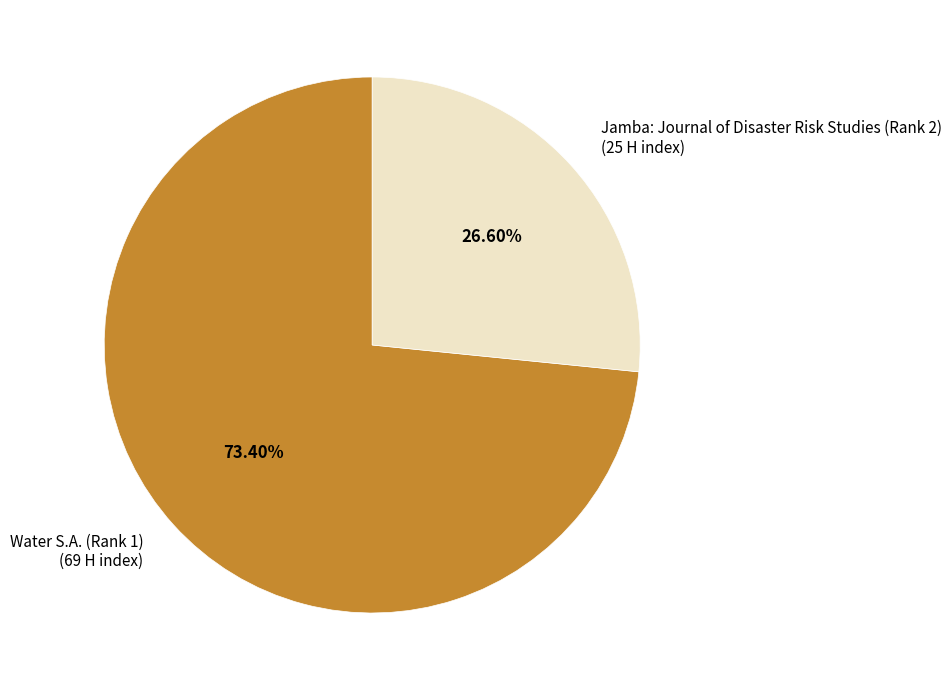

Is there any slice that represents more than half of the pie?

Yes